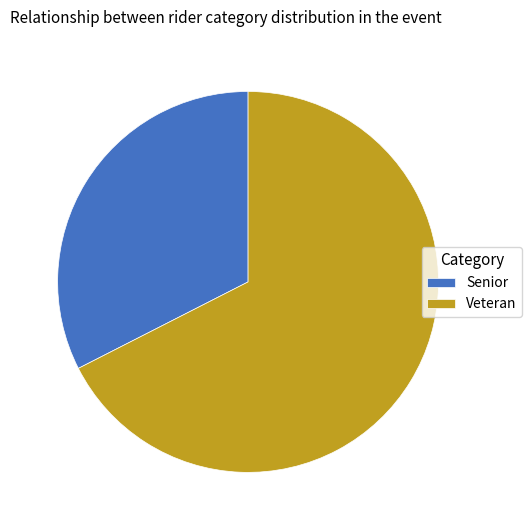

The Senior slice represents 32% of the pie. True or false?

True